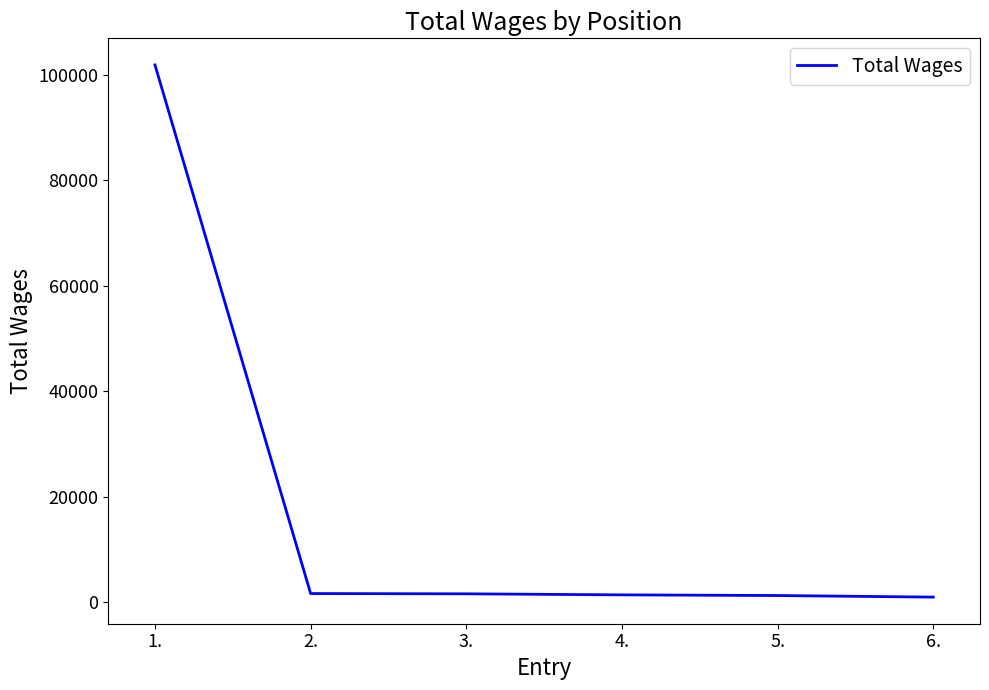

How many categories are shown in the chart?

6